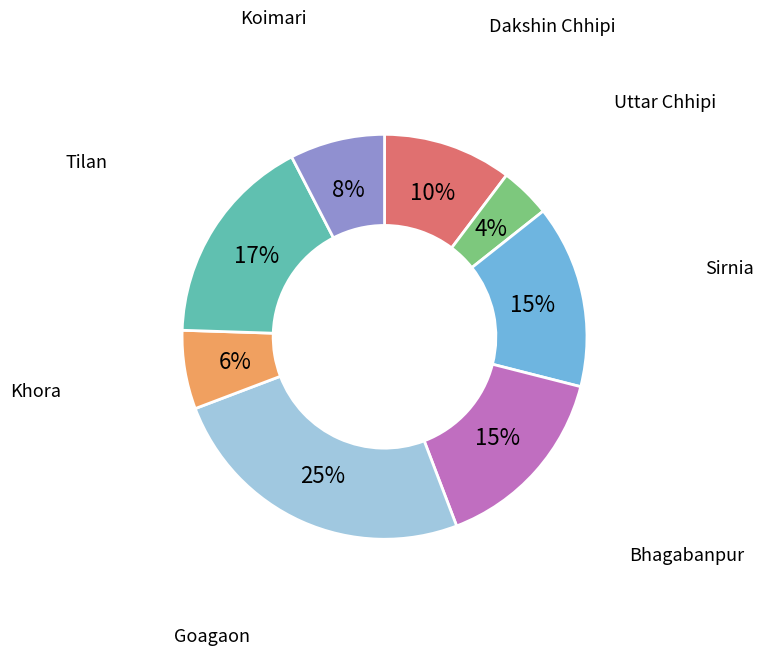

Is there any slice that represents more than half of the pie?

No